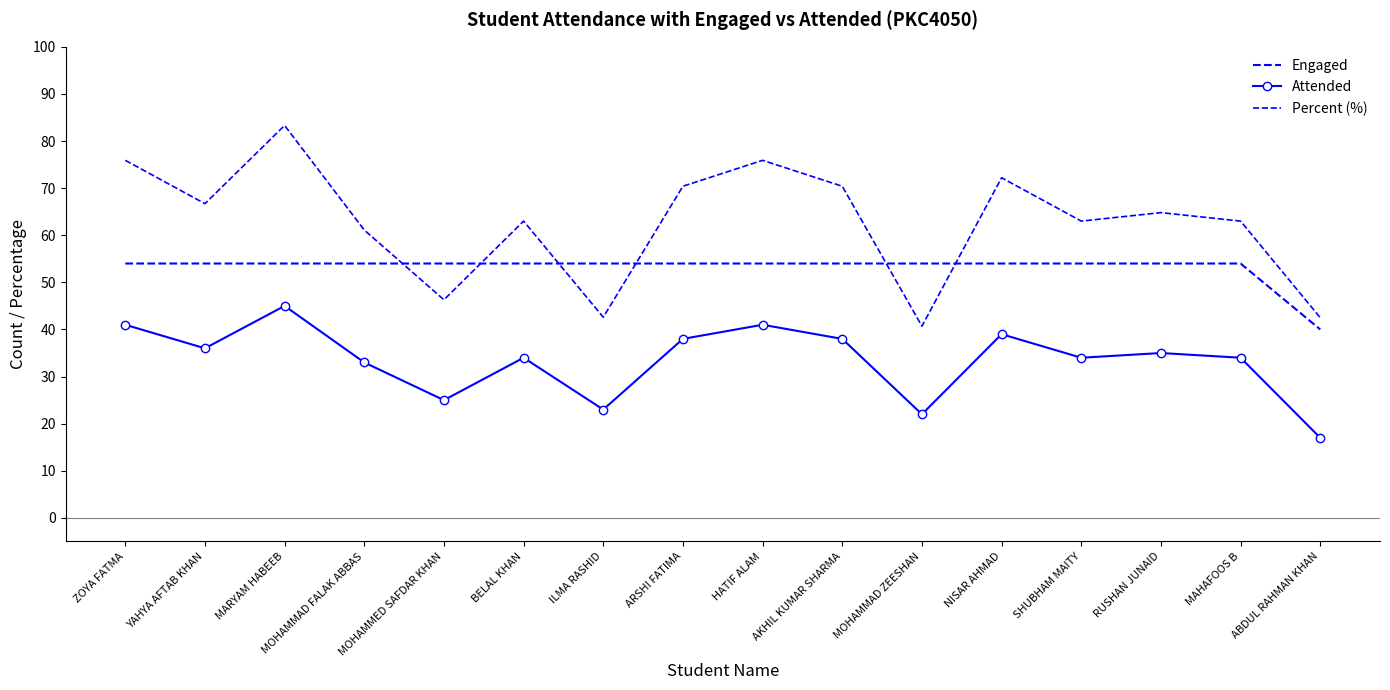

What is the difference between the maximum and minimum values in the Engaged series?

14.0